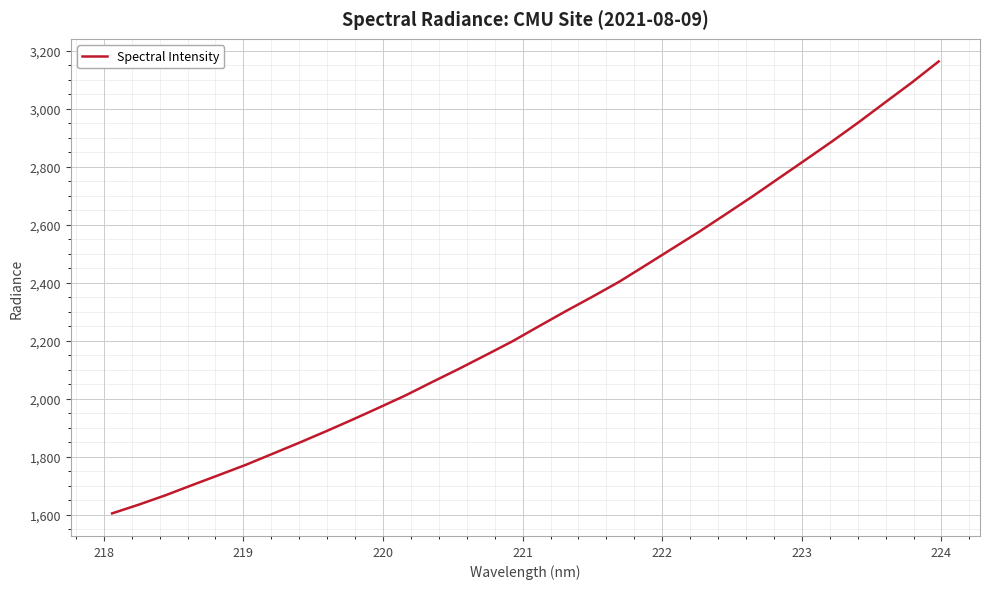

What is the difference between the maximum and minimum values?

1558.6